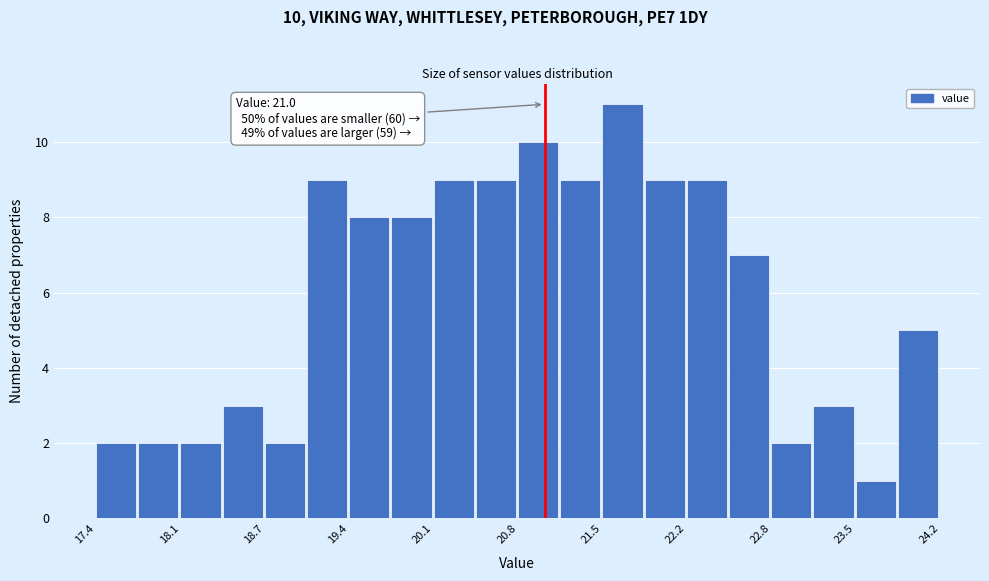

Around what value on the x-axis is the tallest bar? Give the approximate position of its centre, as read against the axis.

21.6